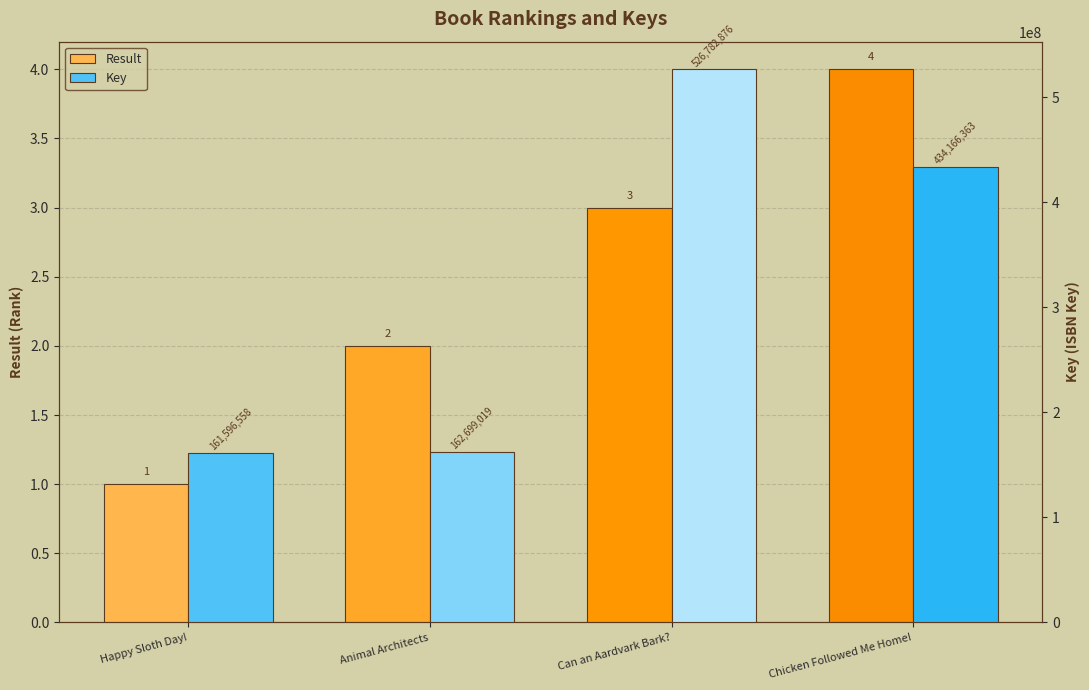

What is the difference between the maximum and second lowest values in the Key series?

364083857